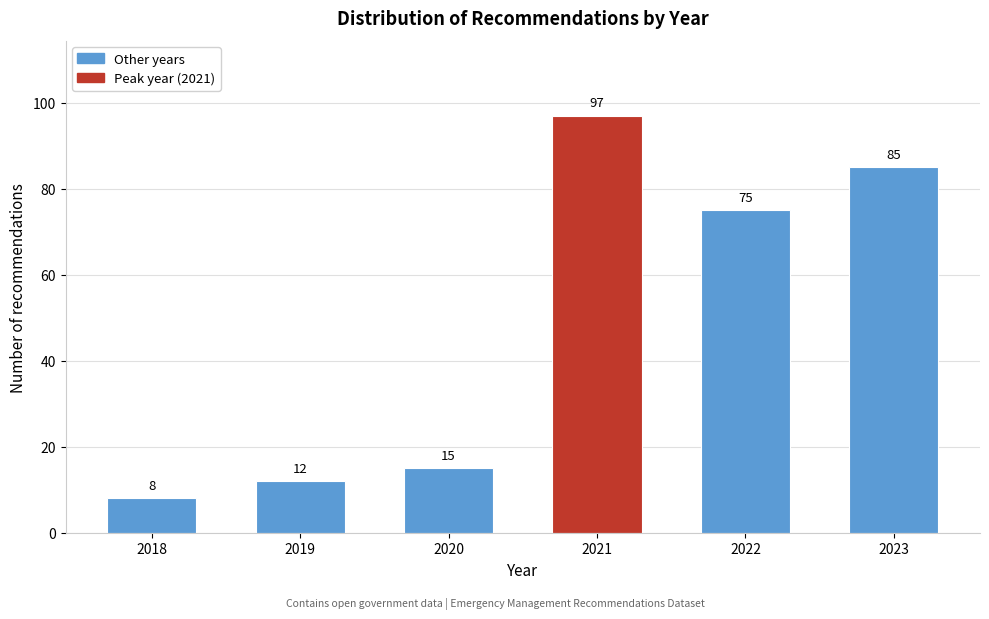

Reading left to right, list all the values displayed in this chart.

8	12	15	97	75	85